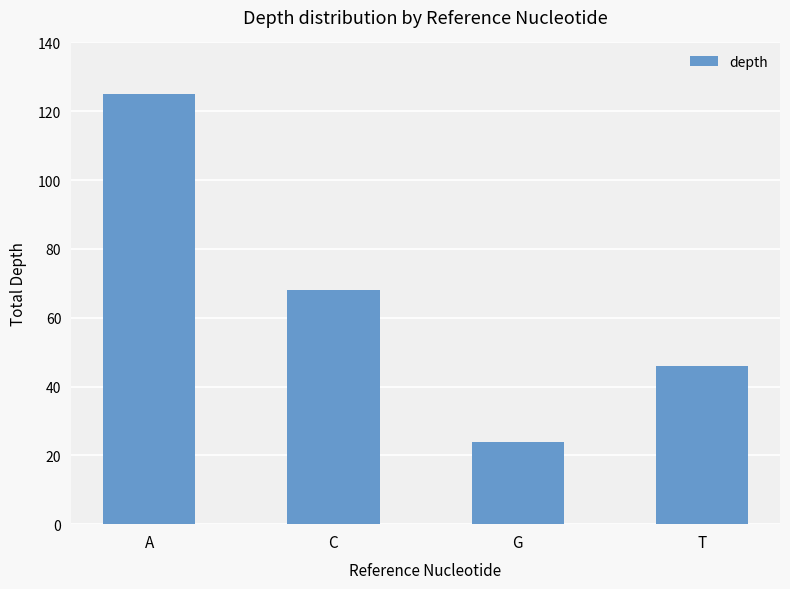

What is the minimum value shown in the chart?

24